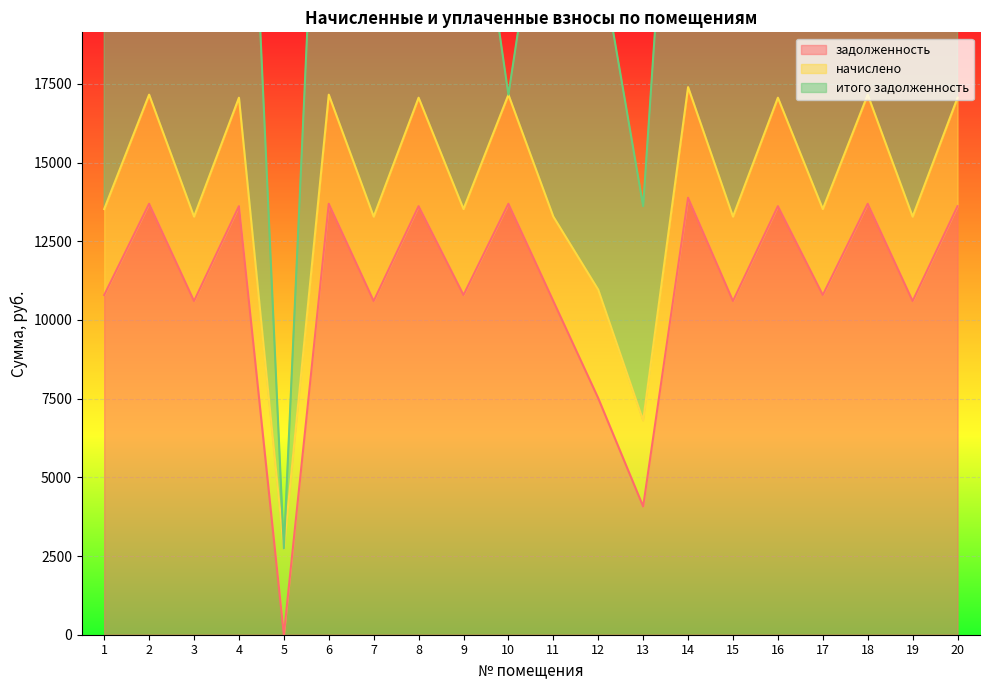

The value of задолженность at 1 is 17696.2. True or false?

False